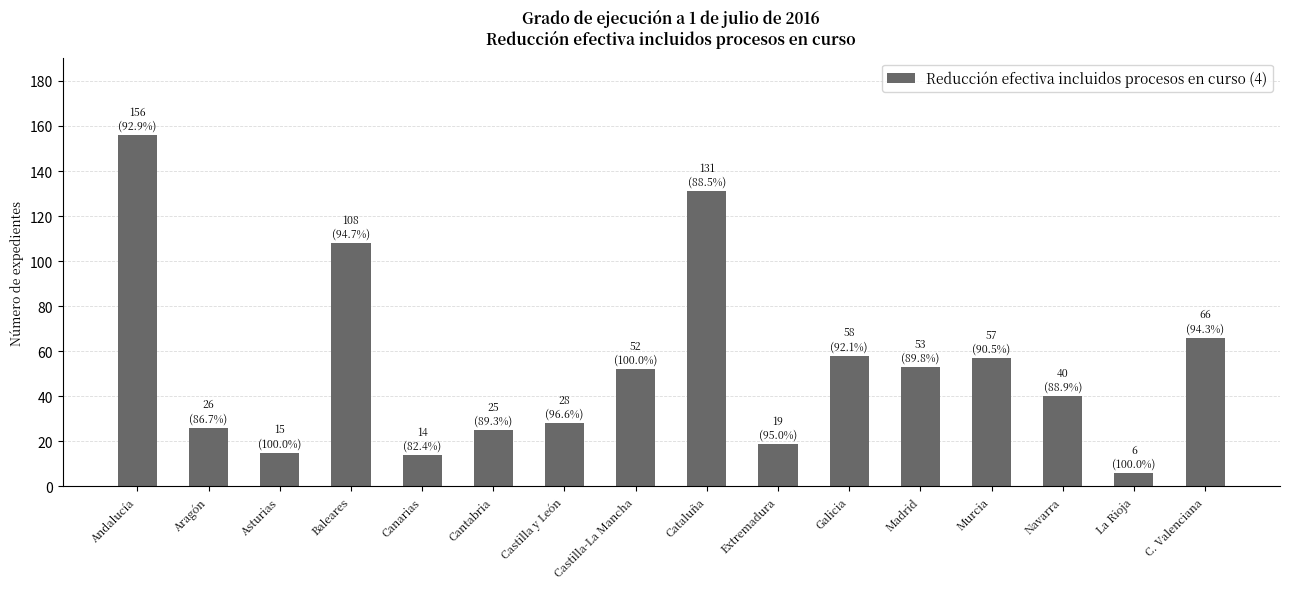

What value does the data have at Navarra, to the nearest 10?

40